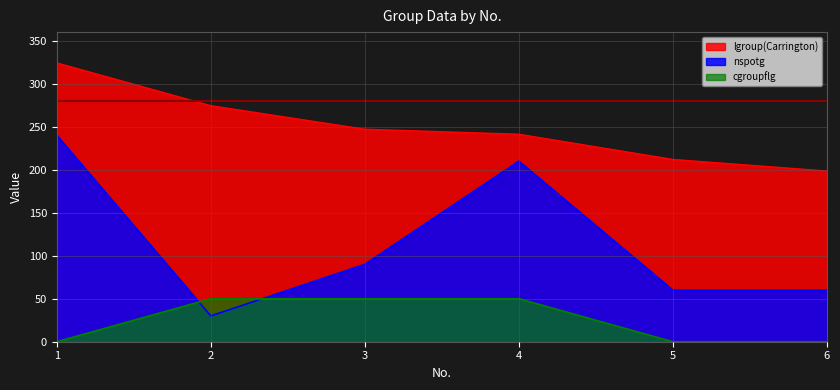

What is the maximum value shown in the chart?

324.1